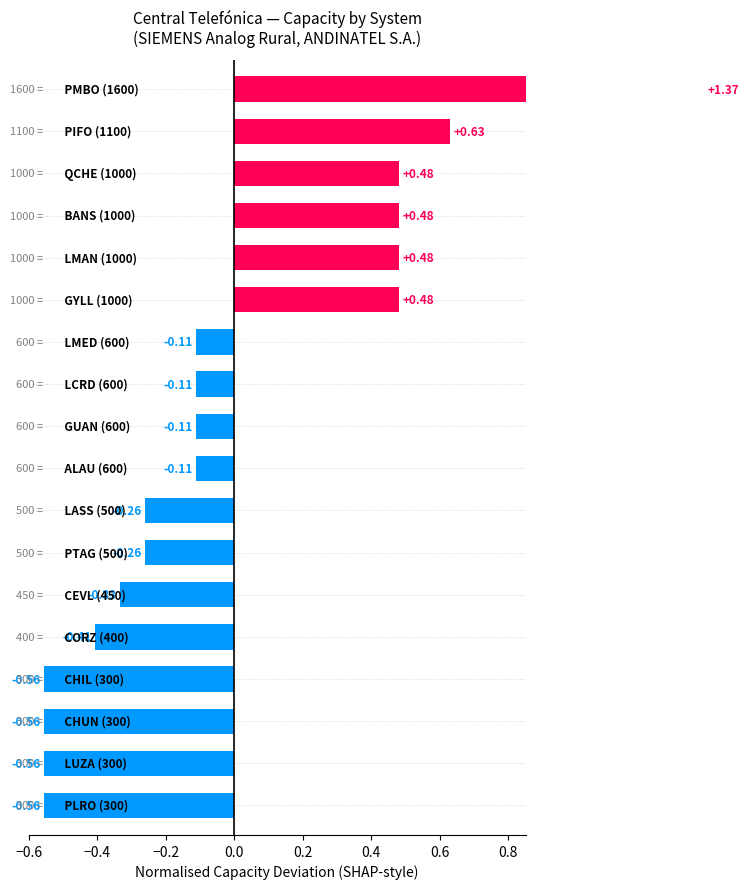

Is it true that the value at 14 is -0.9?

False